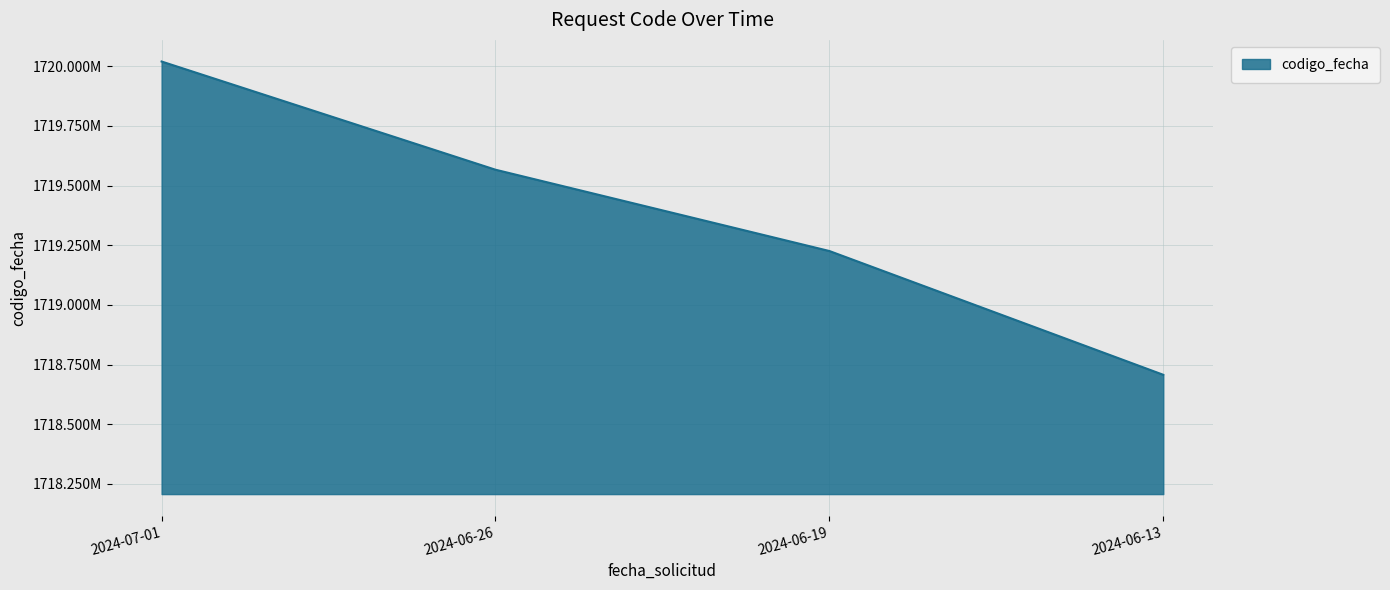

Between 2024-06-26 and 2024-06-19, which is larger?

2024-06-26